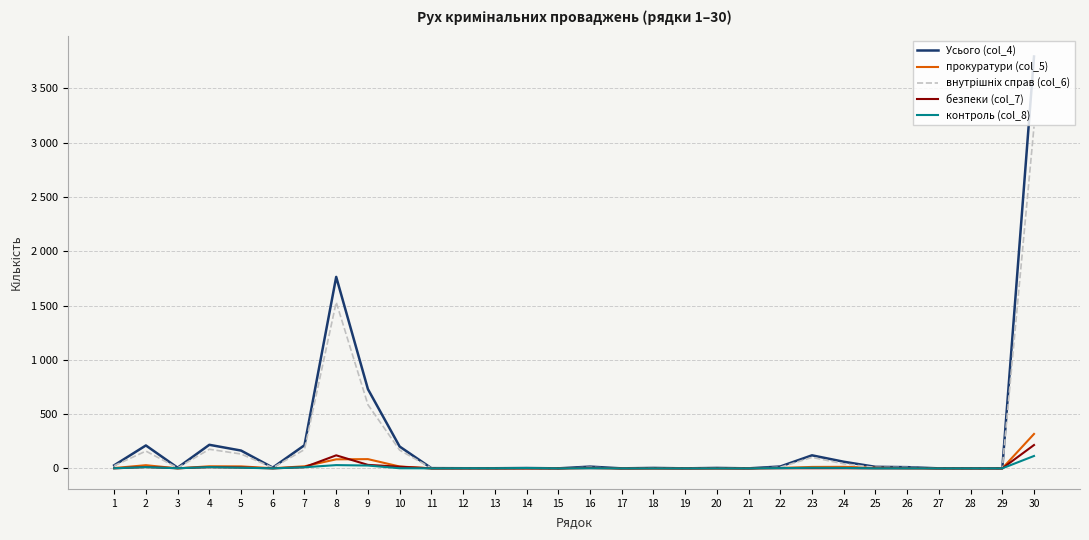

Does the chart have visible grid lines?

Yes